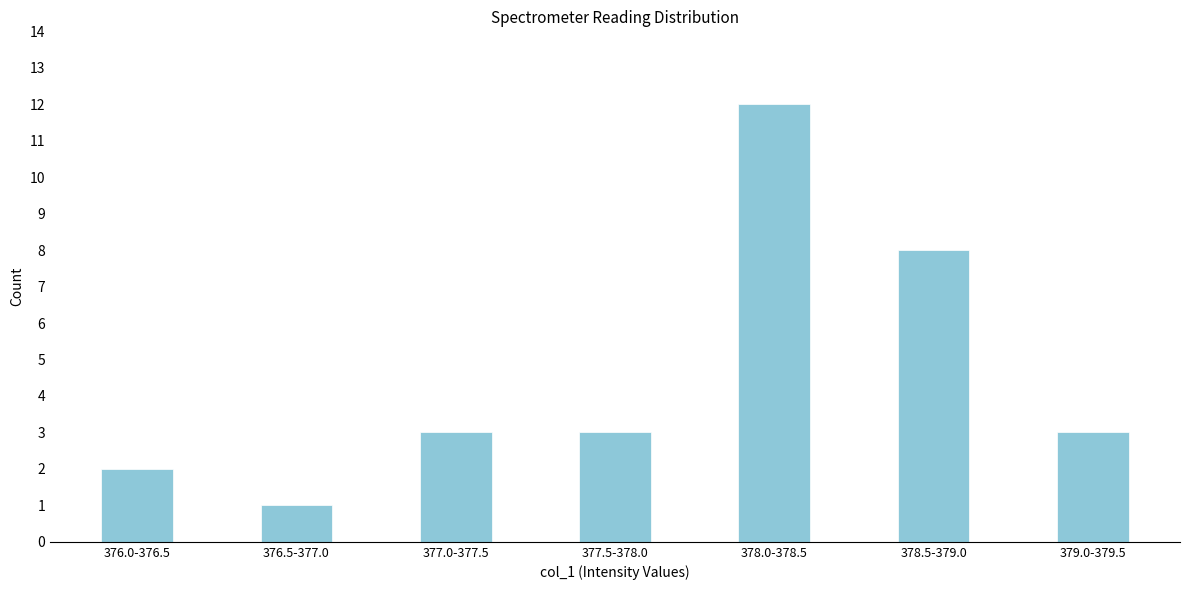

Reading left to right, what are all the values shown in this chart?

376.0-376.5=2	376.5-377.0=1	377.0-377.5=3	377.5-378.0=3	378.0-378.5=12	378.5-379.0=8	379.0-379.5=3